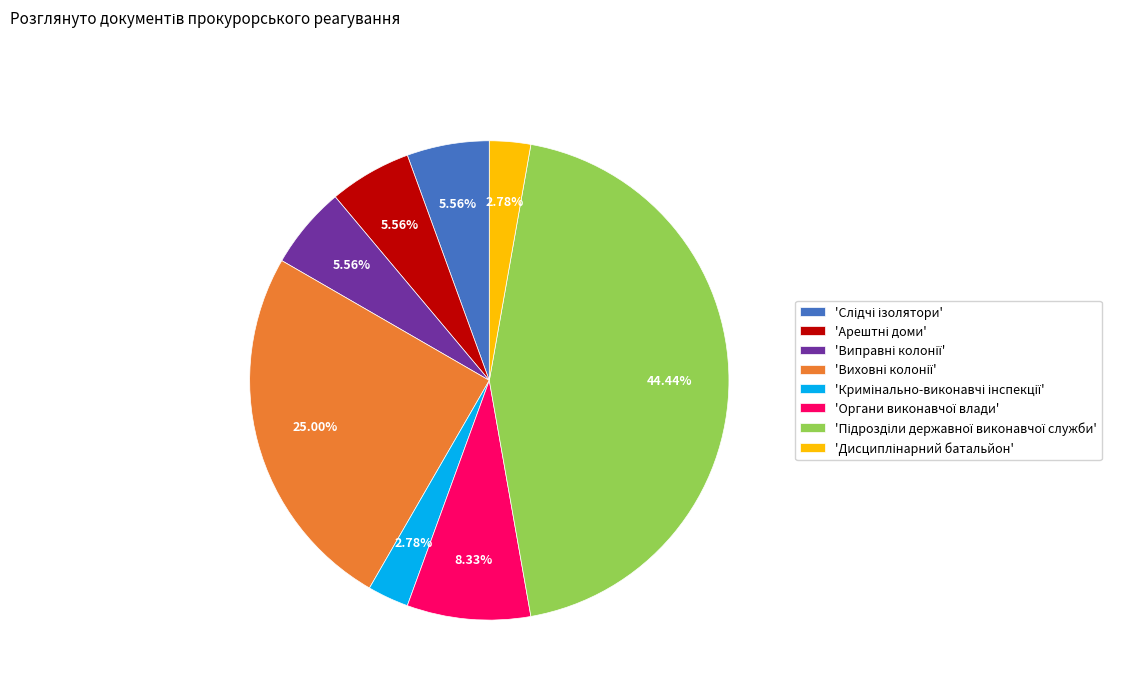

Is there a majority slice in this chart?

No